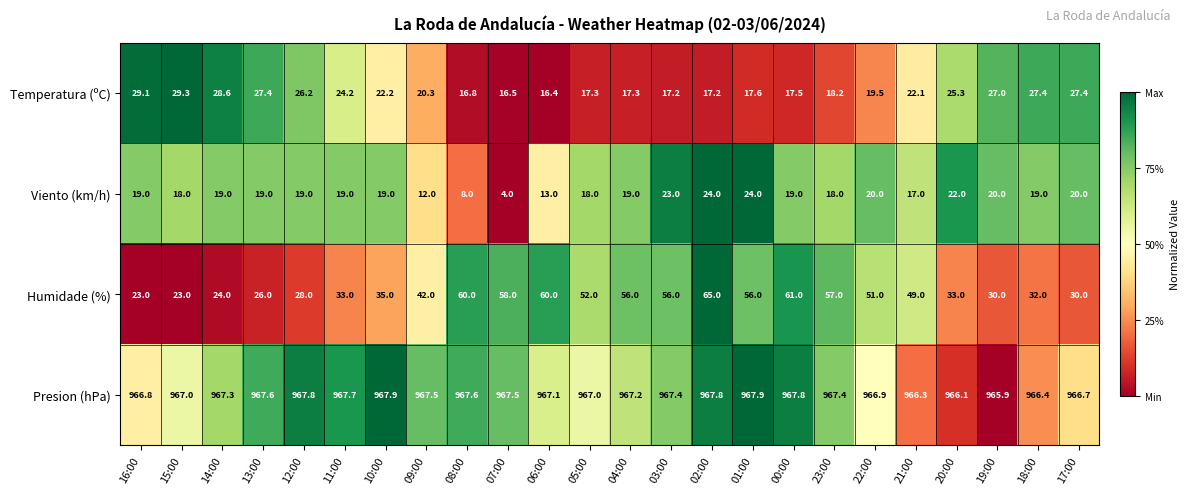

At which category is the sum across all series the highest?

02:00